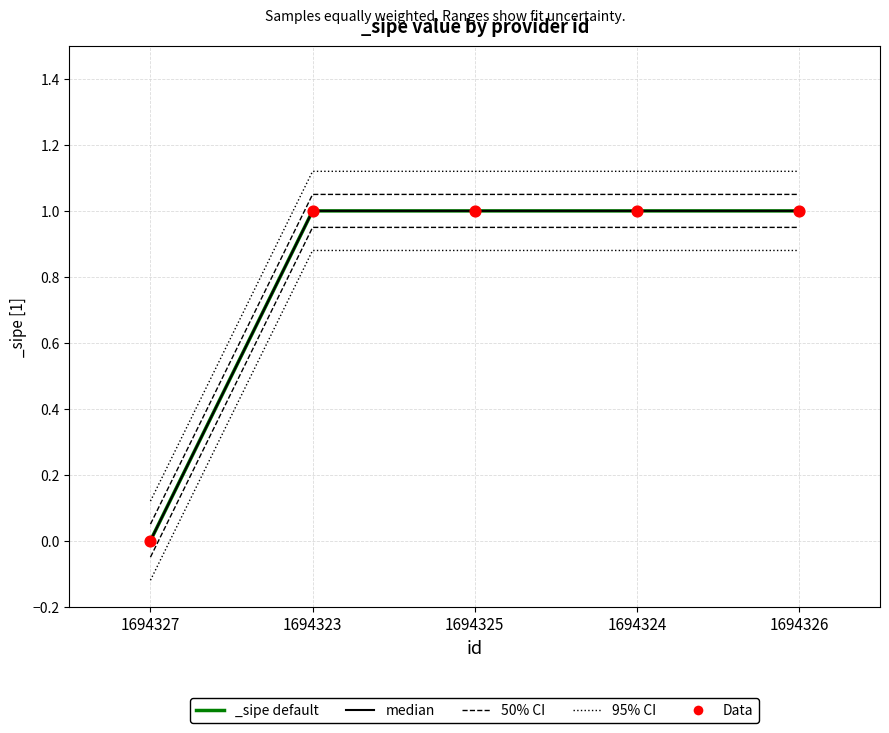

Which series reaches the maximum Y coordinate?

95% CI